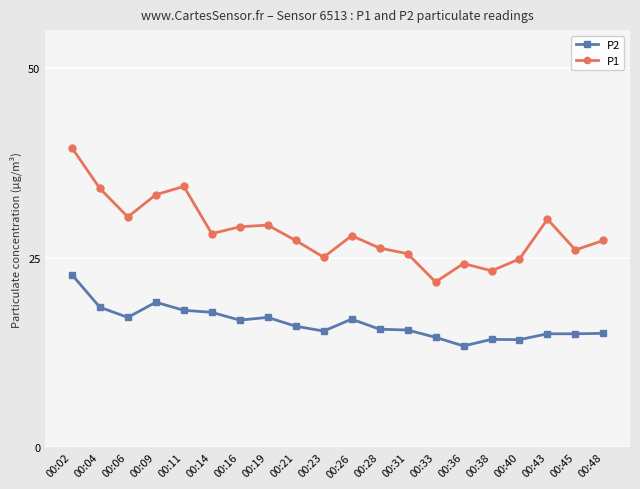

True or false: P2 and P1 cross at least once.

False